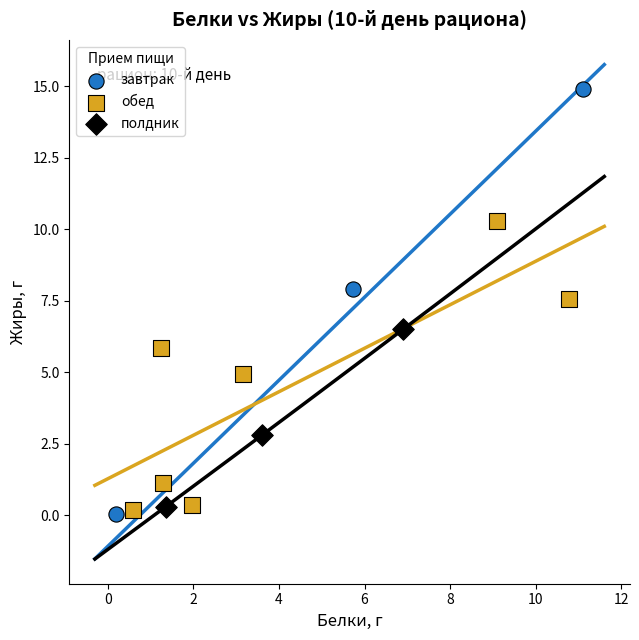

Which series contains the highest Y value?

завтрак